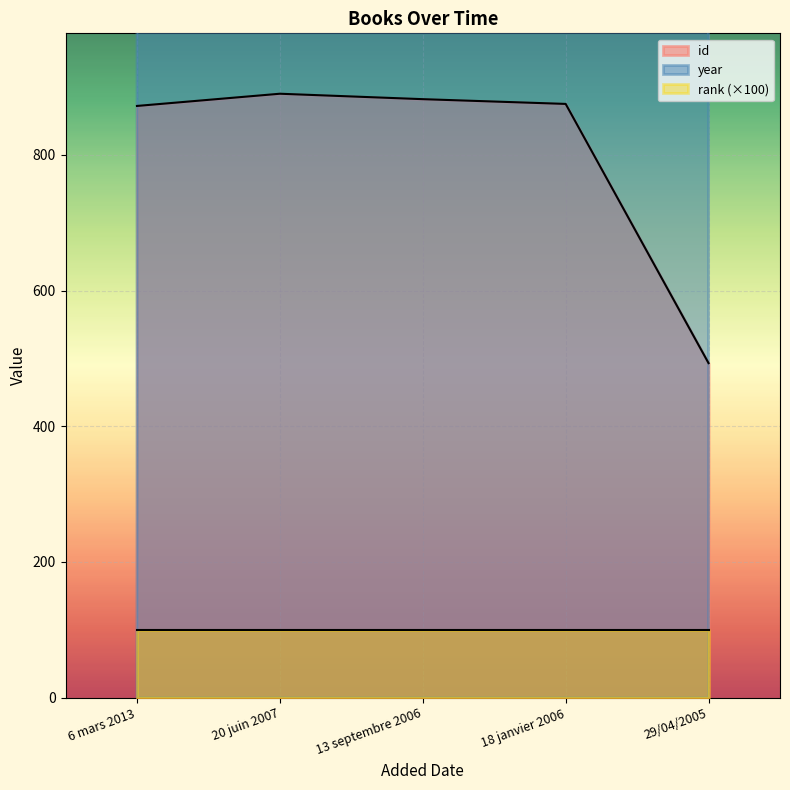

True or false: year and id cross at least once.

False